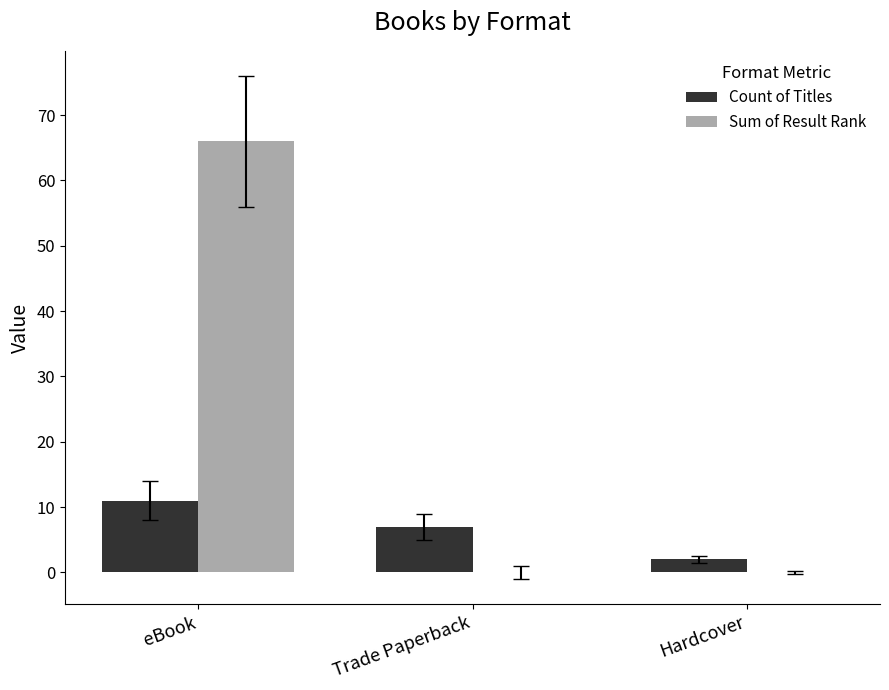

The Sum of Result Rank series shows -21 at Hardcover. True or false?

False